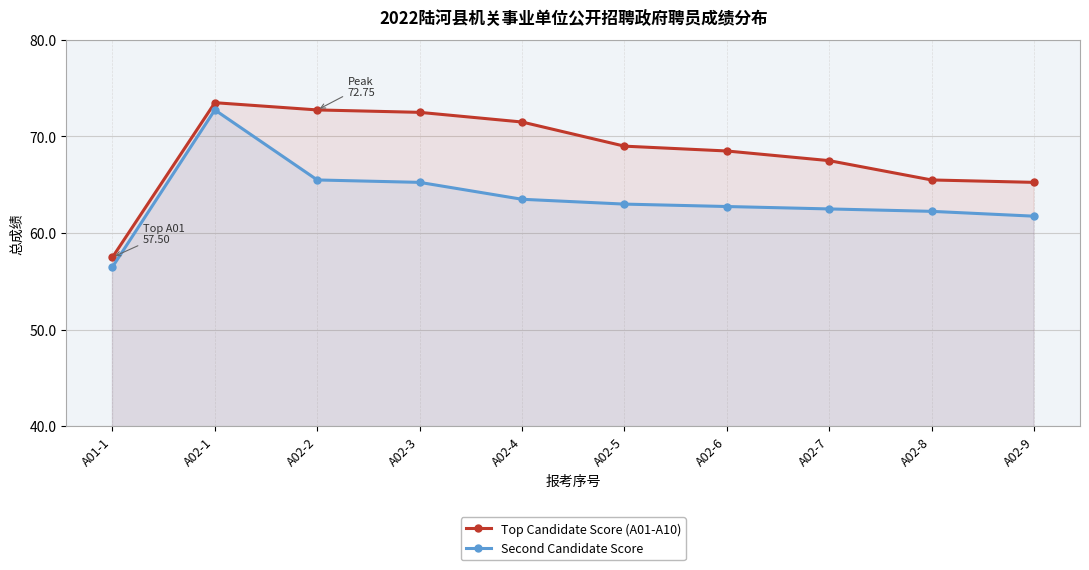

How many values in the Top Candidate Score (A01-A10) series are below 69?

5